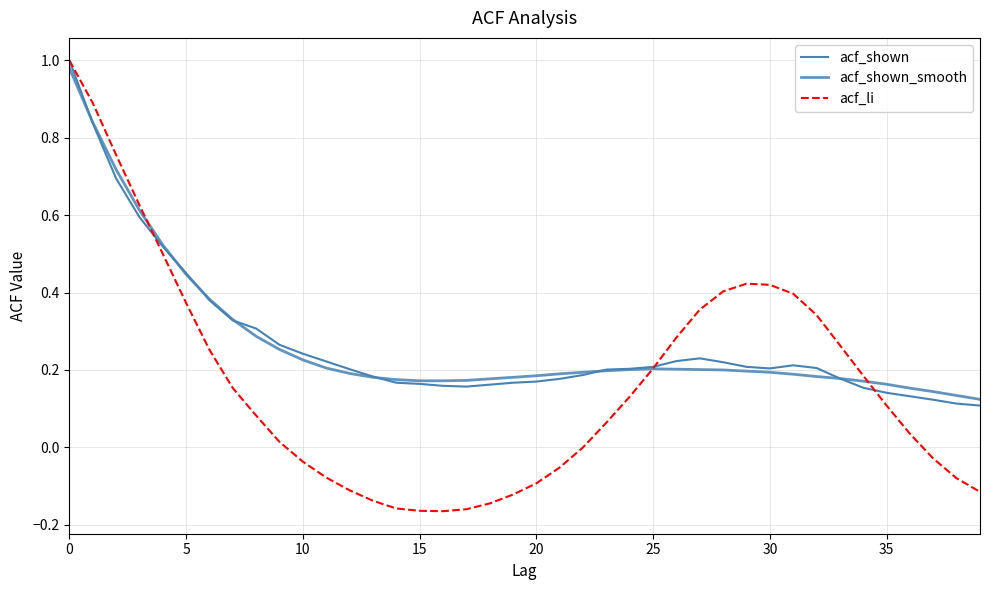

Is this an area chart (filled region under the line)?

No